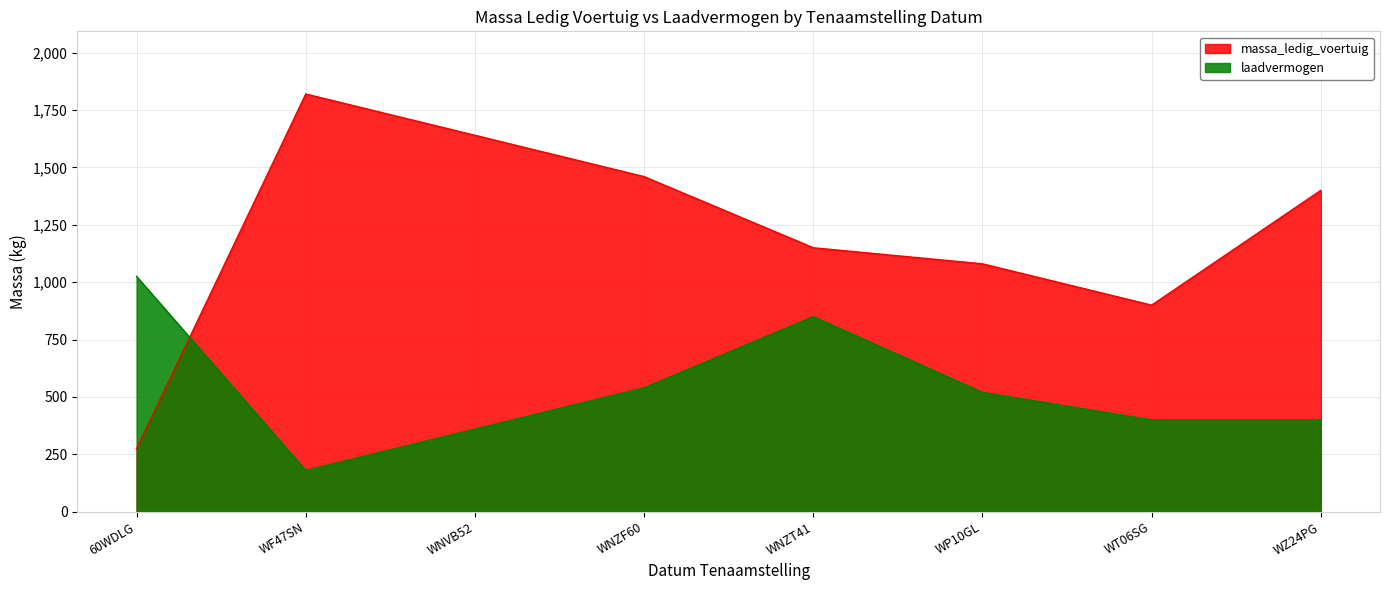

List the series in order of their peak value, lowest first.

laadvermogen, massa_ledig_voertuig